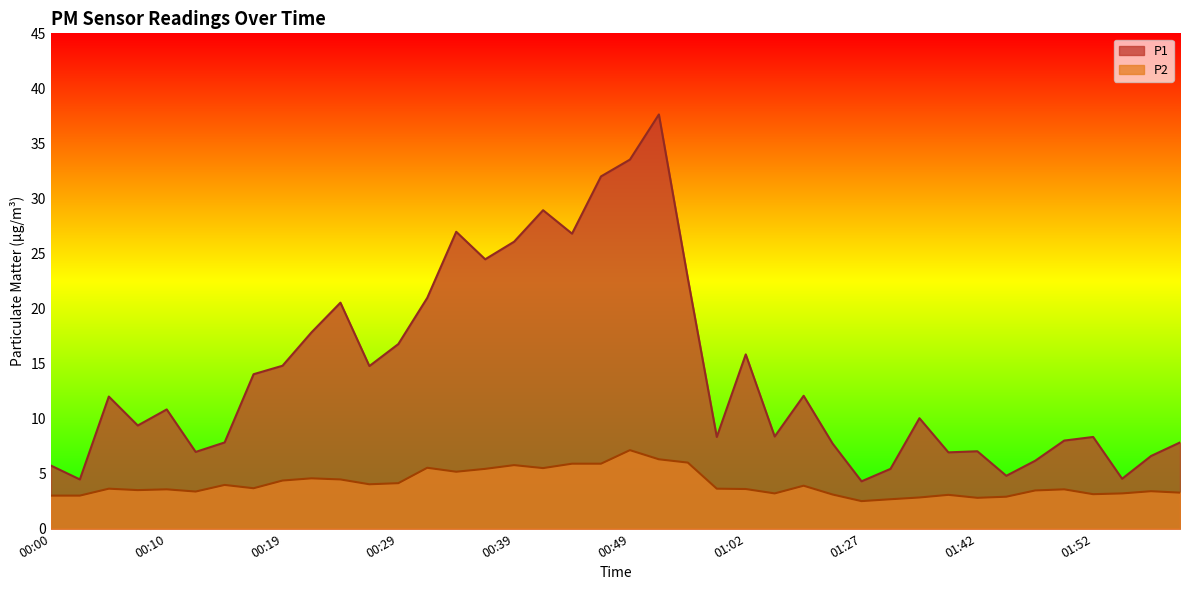

At which label does P1 reach its peak?

00:51